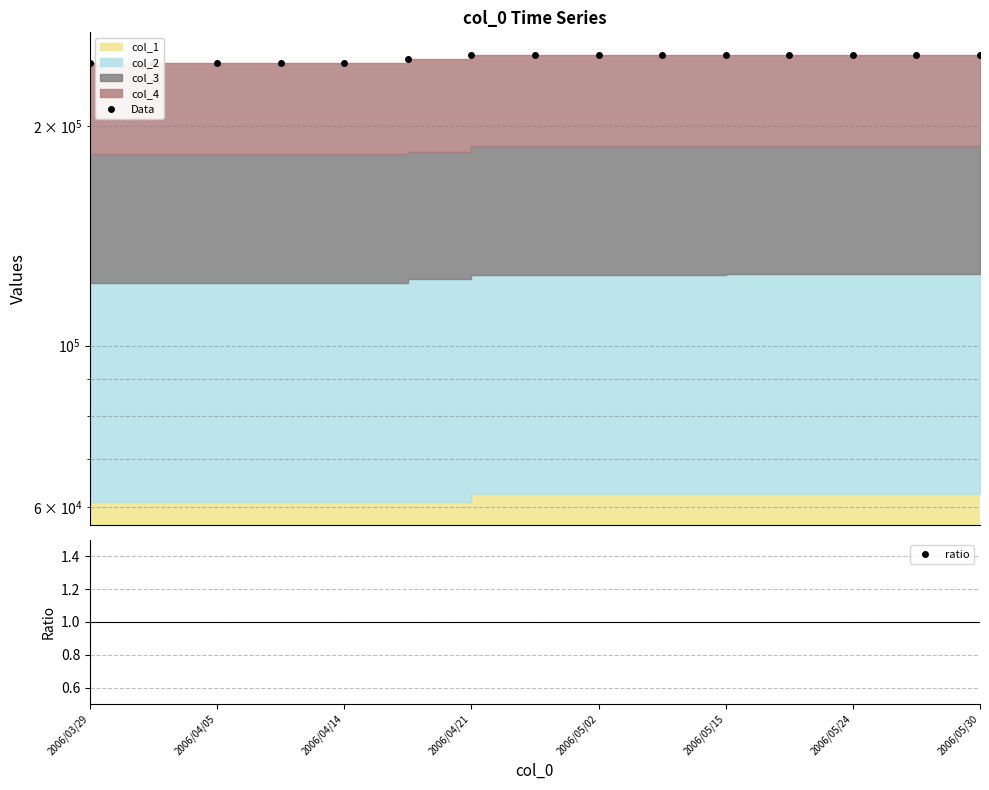

True or false: Data and ratio intersect in this chart.

False